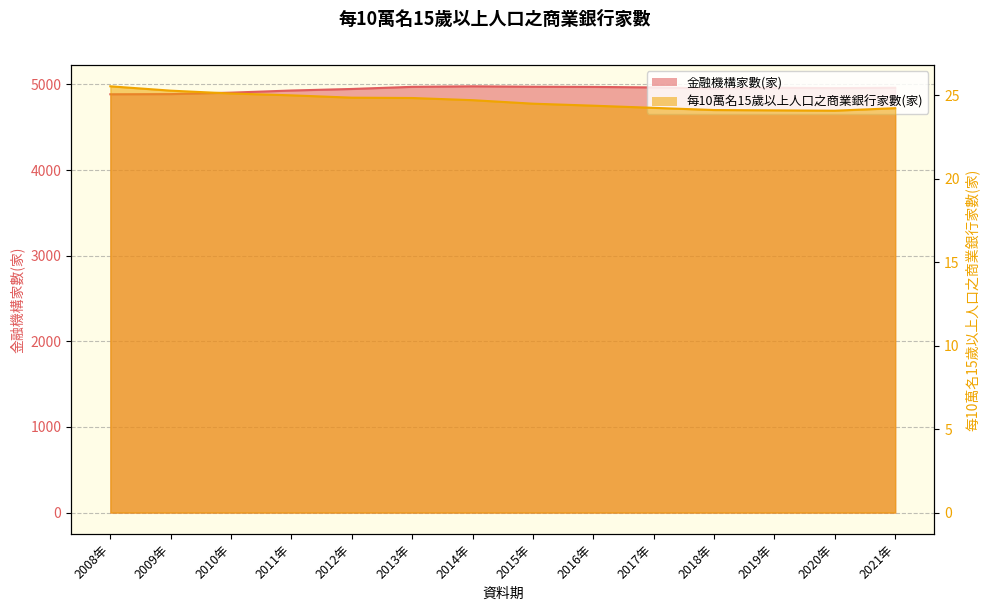

In 金融機構家數(家), how many points are higher than both neighbors (excluding endpoints)?

2